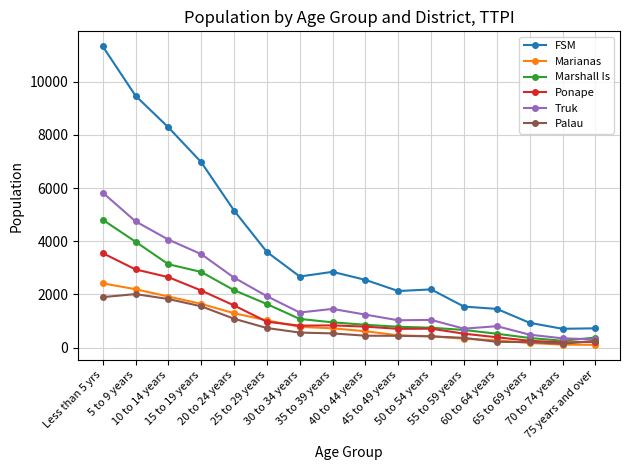

True or false: Ponape has a value of 192 at 70 to 74 years.

True